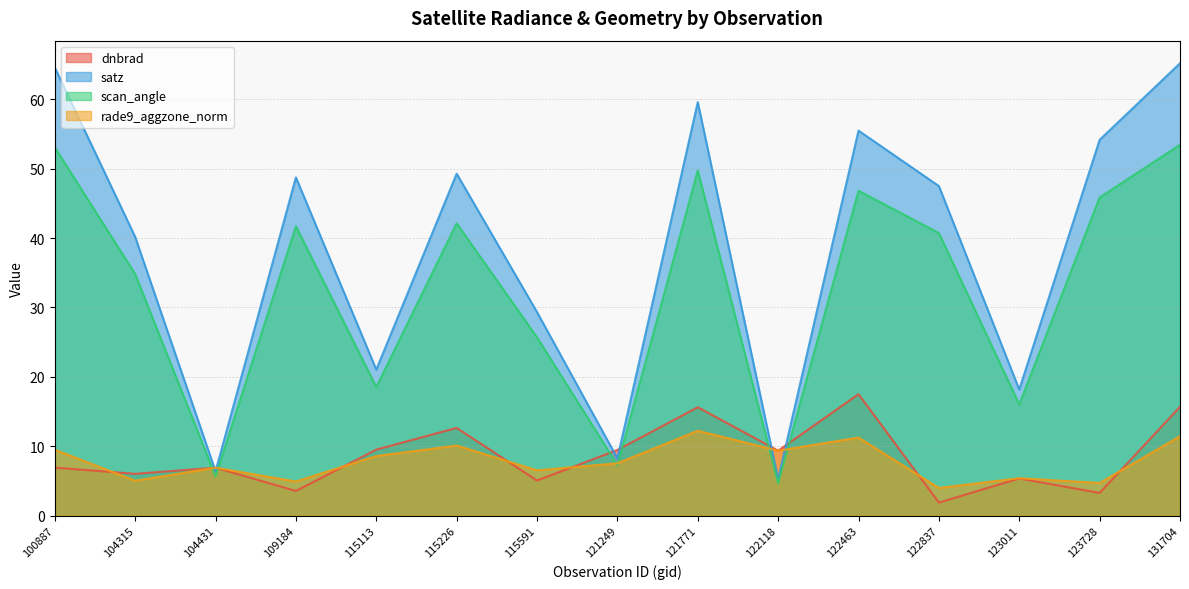

Rank the categories by dnbrad value from highest to lowest.

122463, 131704, 121771, 115226, 115113, 121249, 122118, 100887, 104431, 104315, 123011, 115591, 109184, 123728, 122837